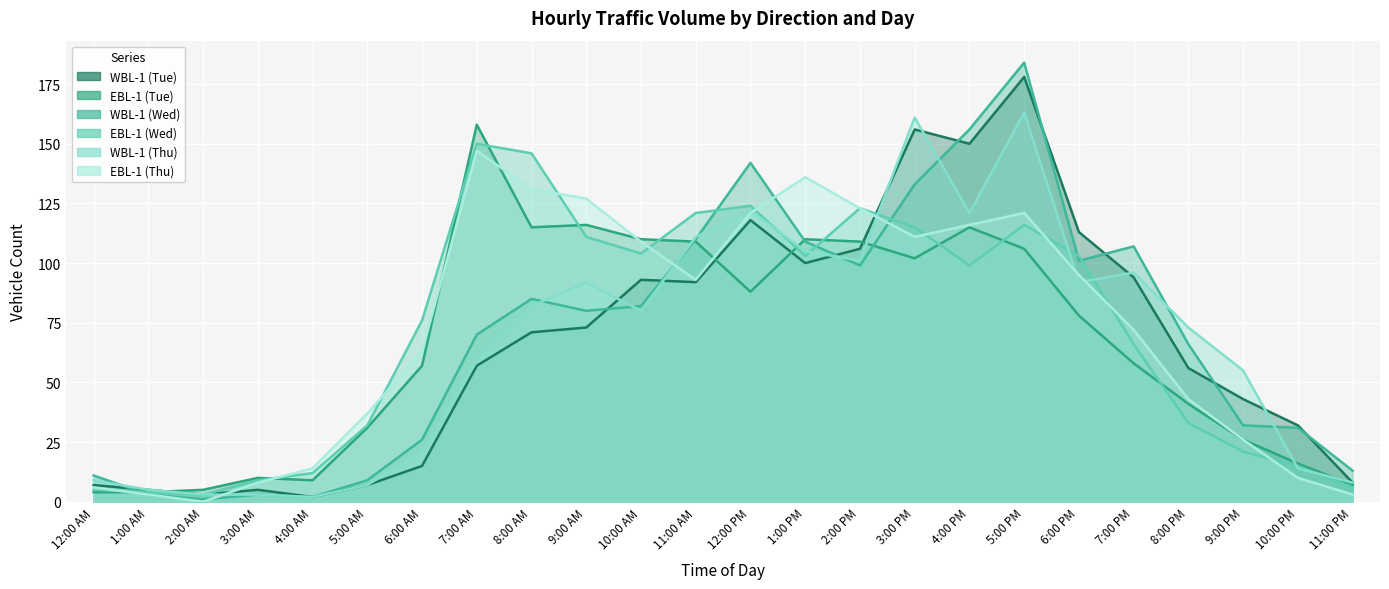

True or false: WBL-1 (Thu) and WBL-1 (Wed) intersect in this chart.

True